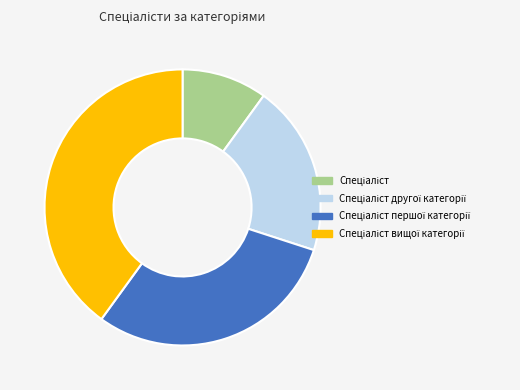

Is there any slice that represents more than half of the pie?

No